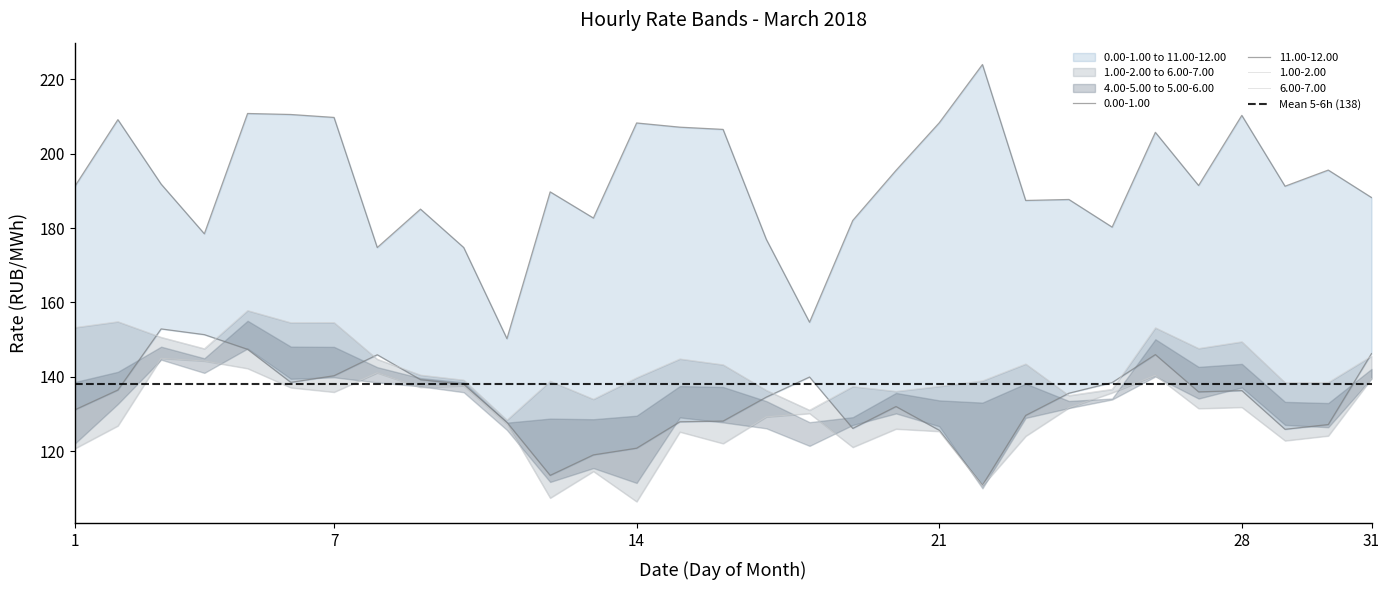

What is the sum of all 1.00-2.00 values?

3994.8